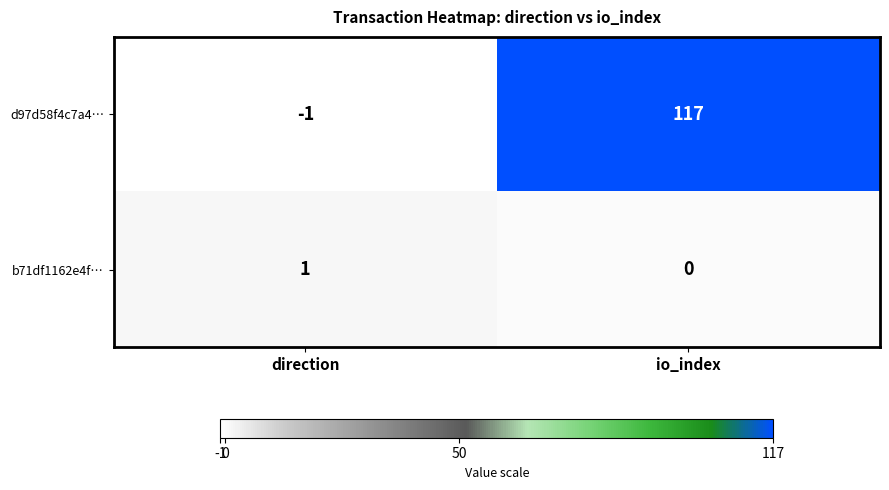

Which label corresponds to the smallest value in the chart?

direction